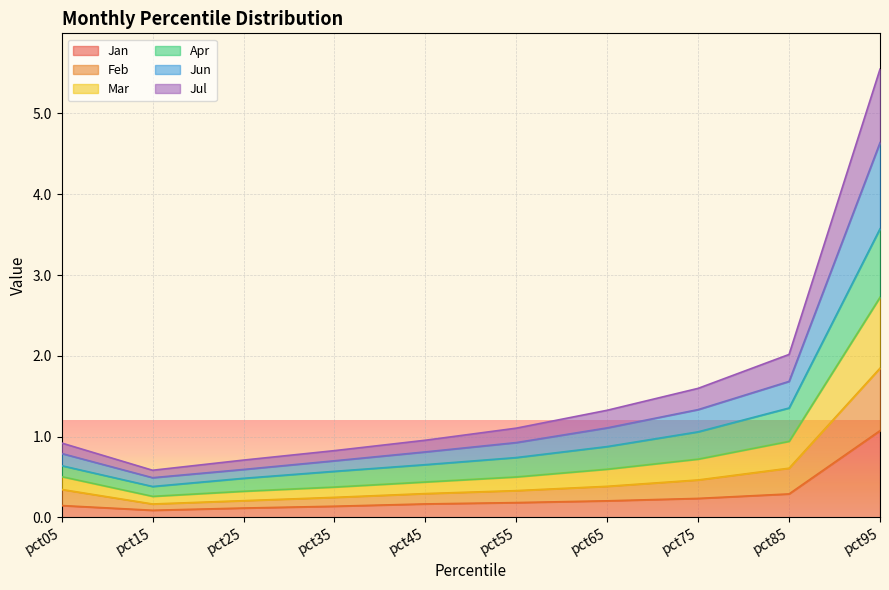

Read the Jan value at pct65.

0.2